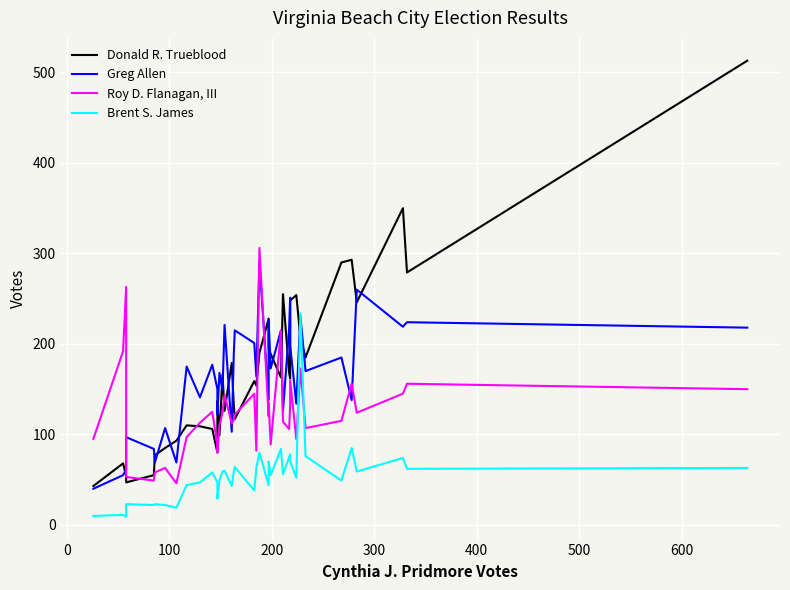

Is it true that Roy D. Flanagan, III equals 71 at 22?

False